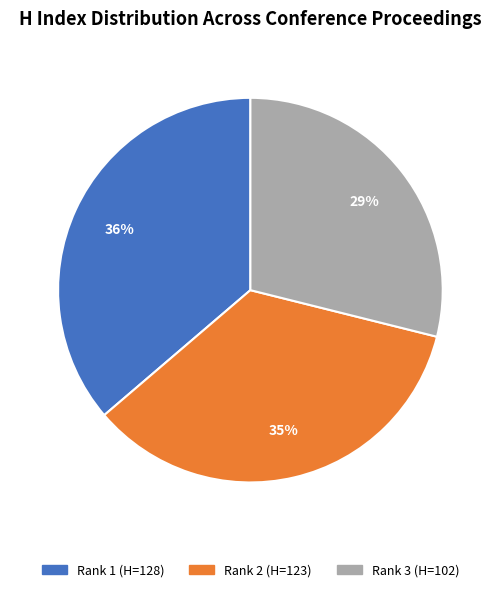

Is there a majority slice in this chart?

No